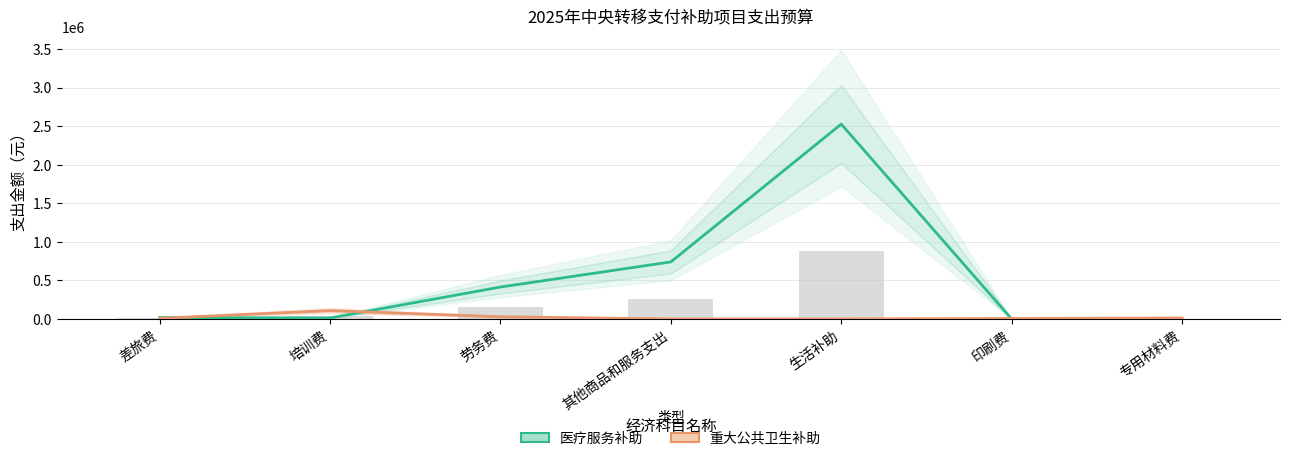

What is the difference between the maximum and minimum values in the 重大公共卫生补助 series?

108000